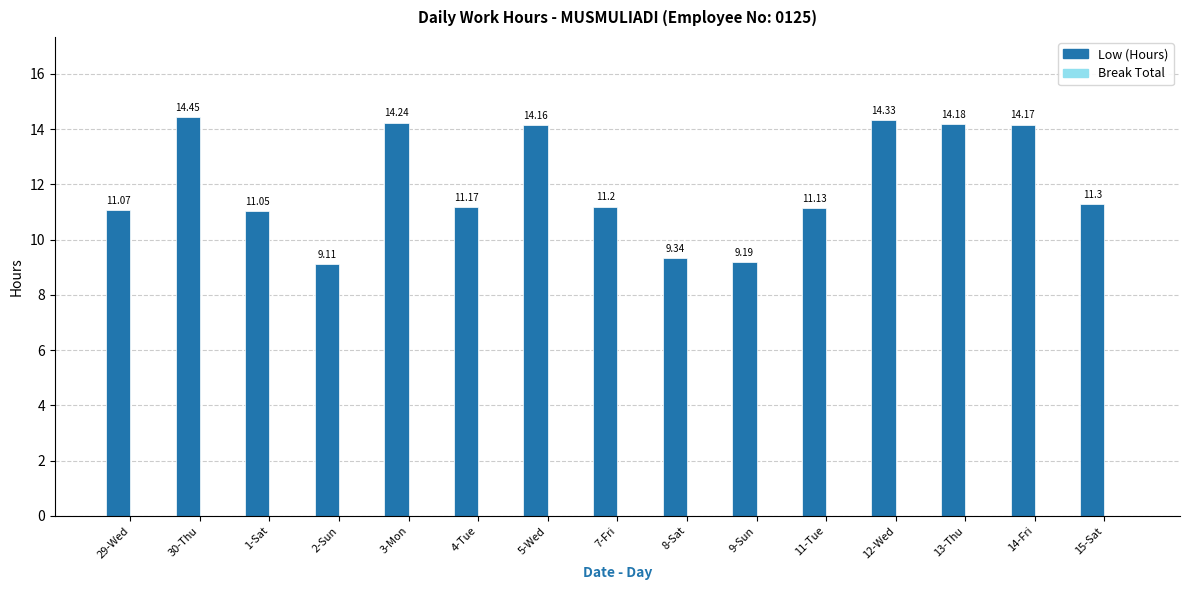

What is the ratio of the value at 7-Fri to the value at 1-Sat?

1.0